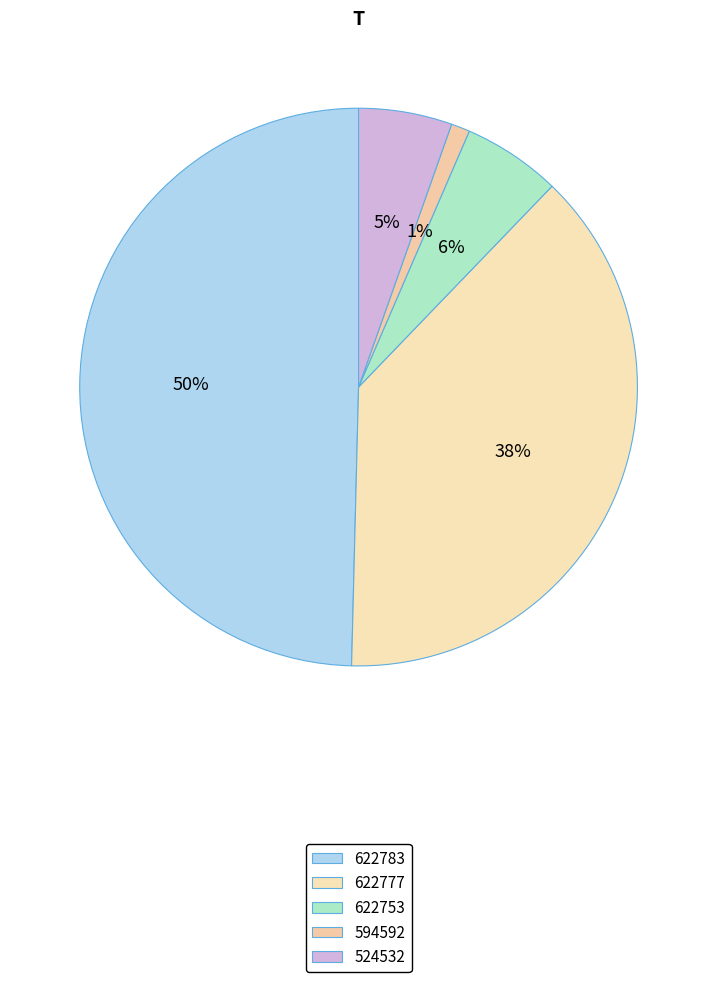

Does 524532 represent more than half of the total?

No